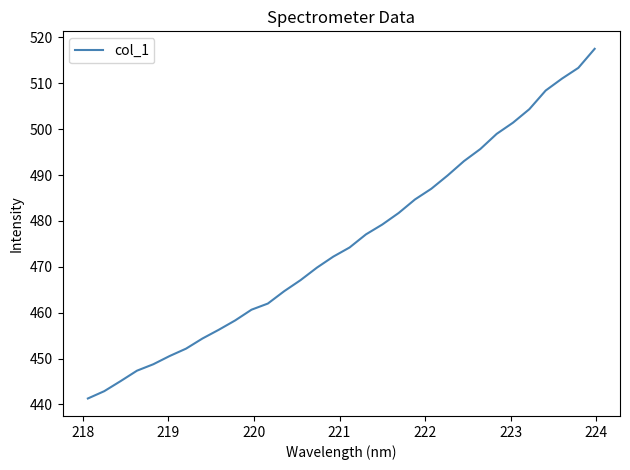

What is the minimum value shown in the chart?

441.3